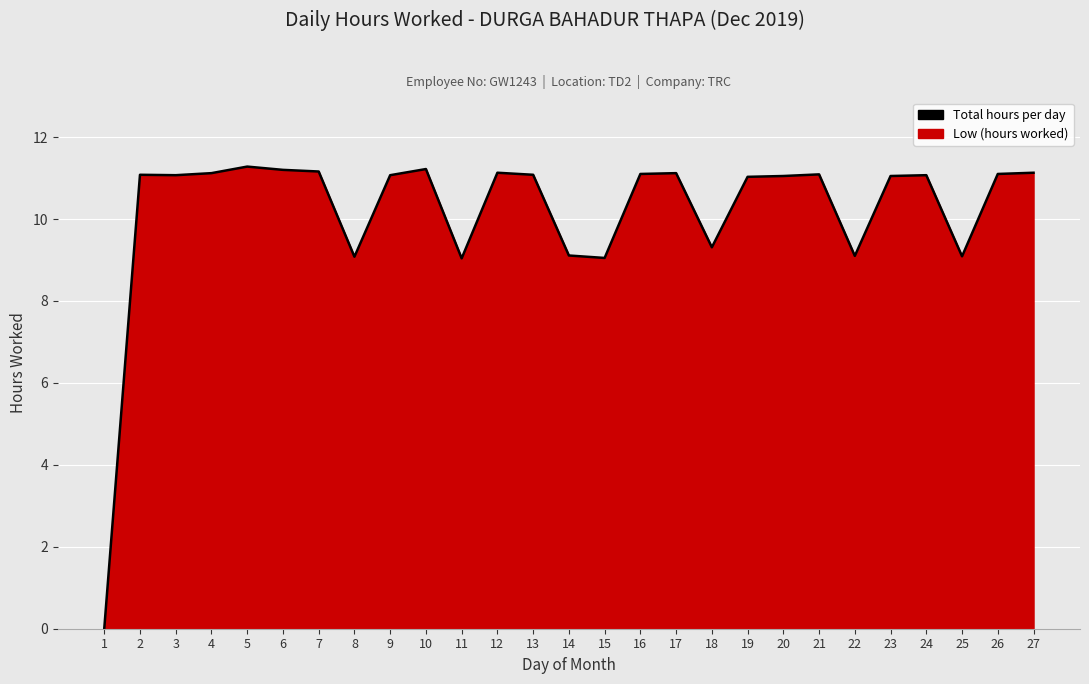

What is the change in value from 1 to 26?

+11.1